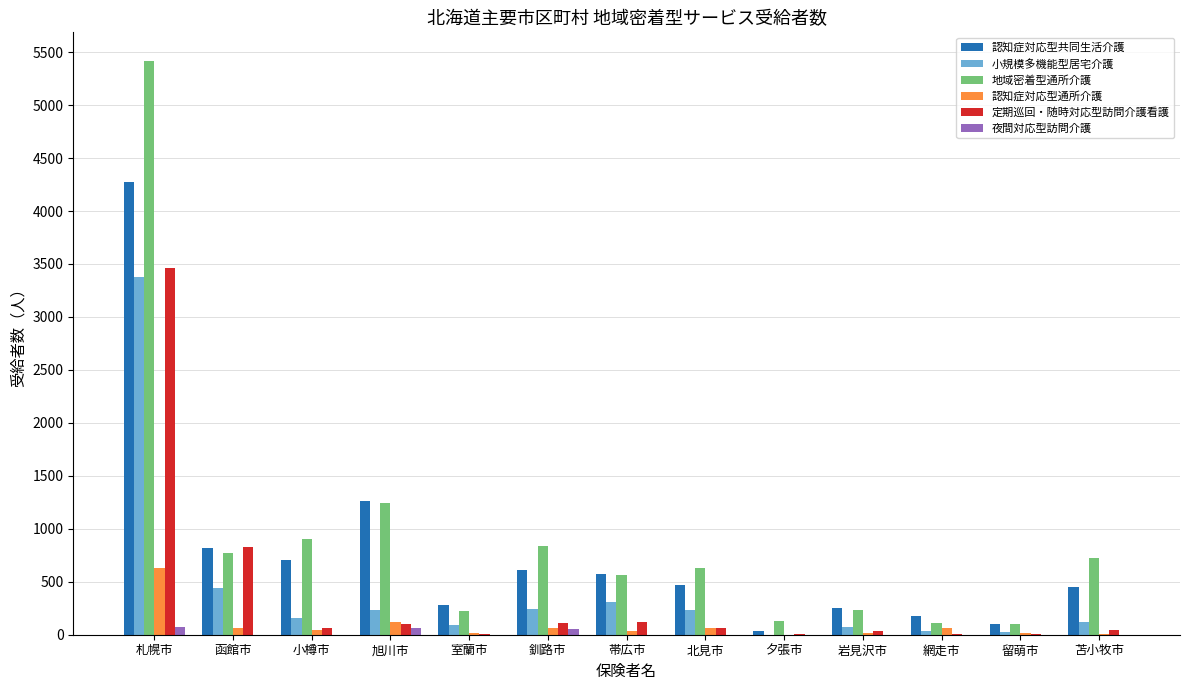

How many series are shown in this chart?

6